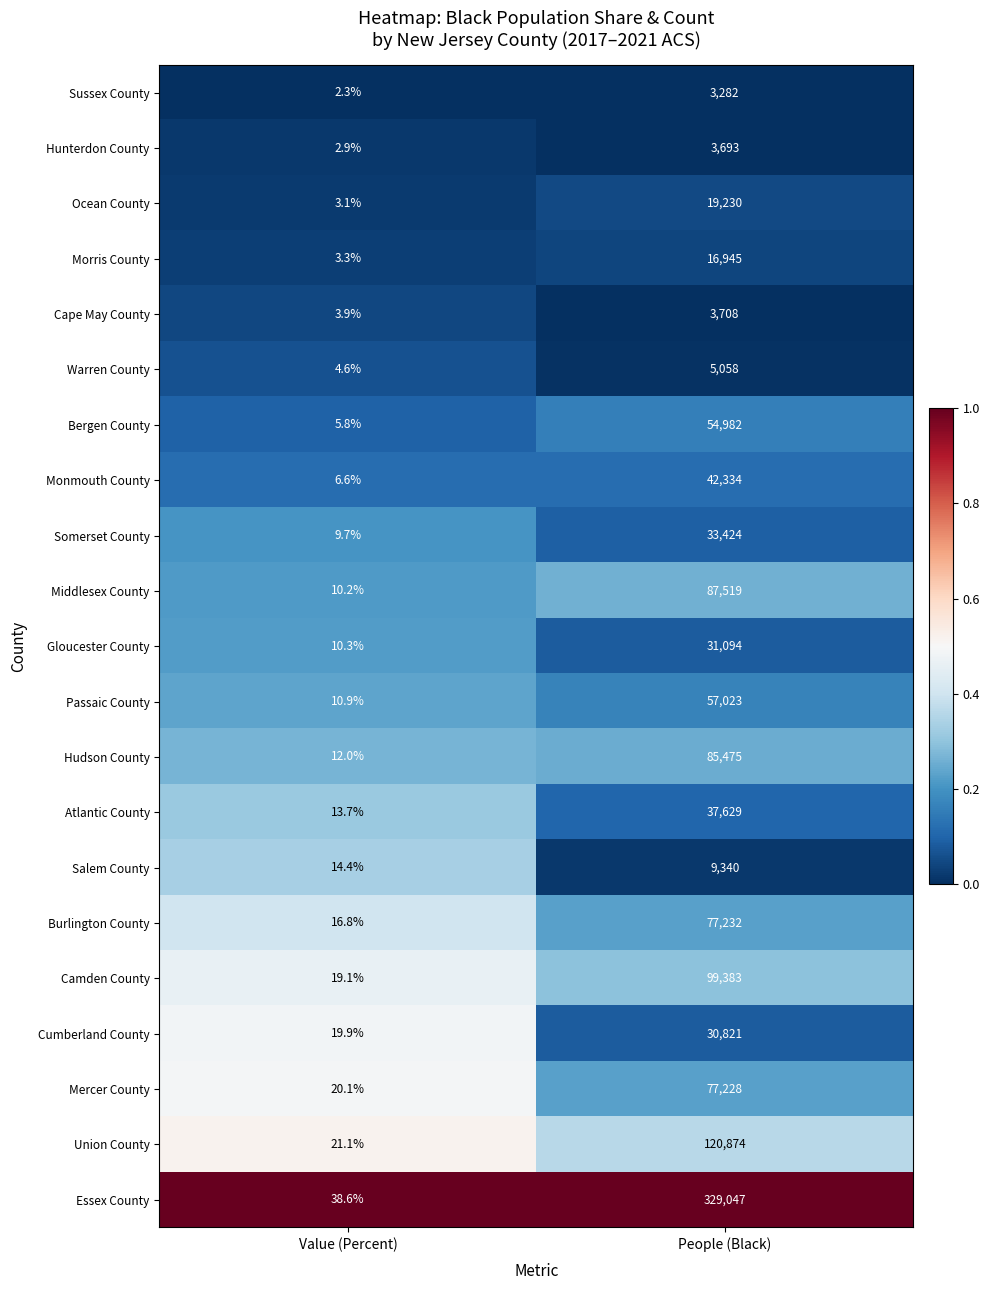

Is it true that Passaic County equals 57023.0 at People (Black)?

True